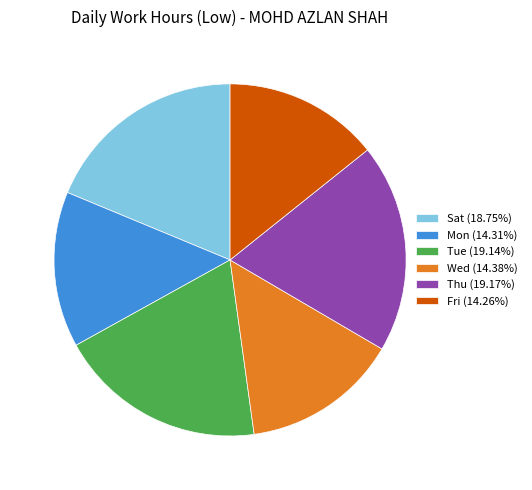

Is there any slice that represents more than half of the pie?

No